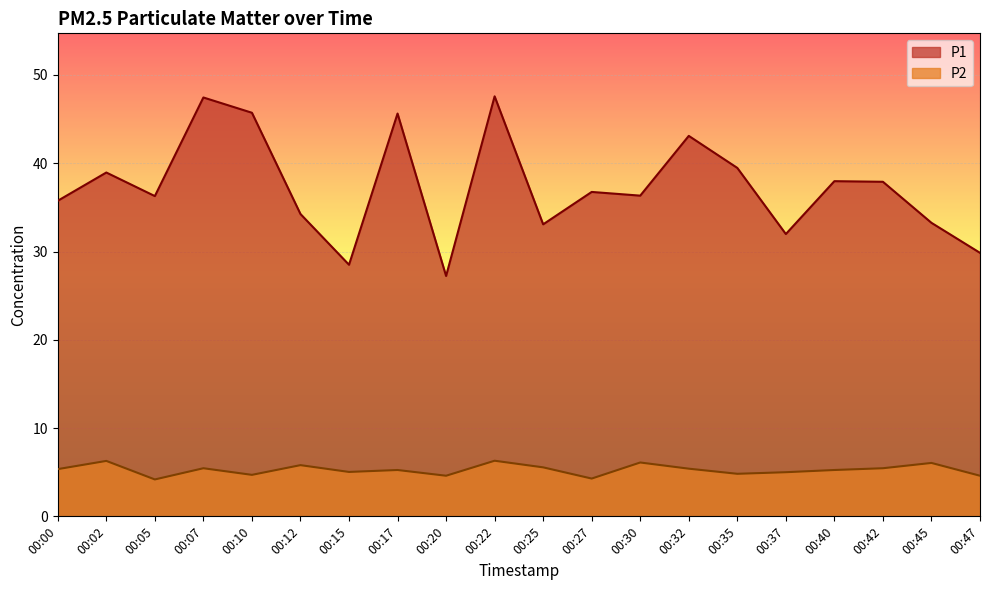

How many lines are shown in the chart?

2